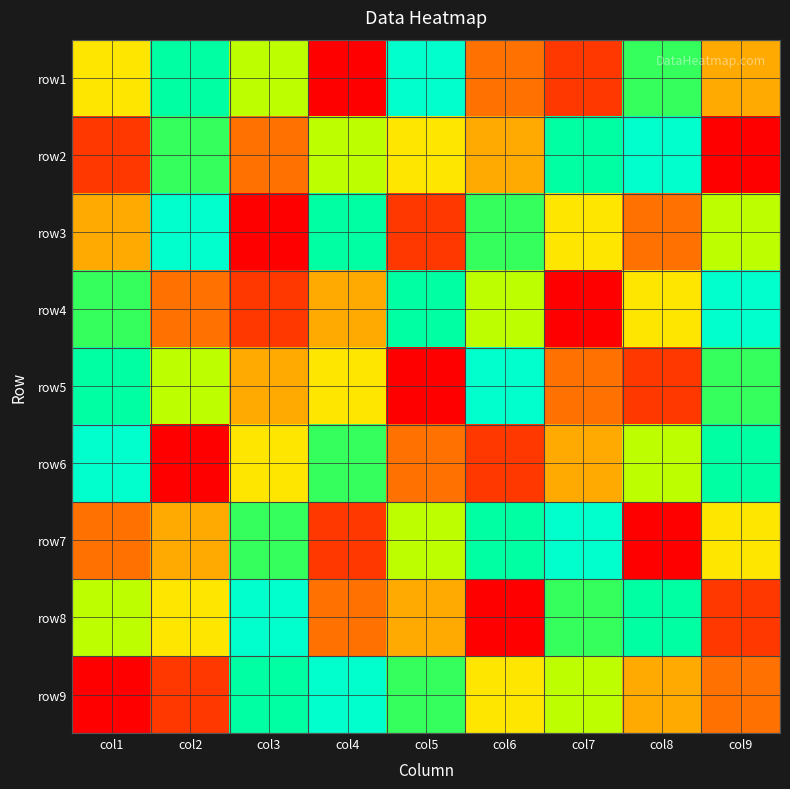

At which category does the chart reach its peak across all series?

col5